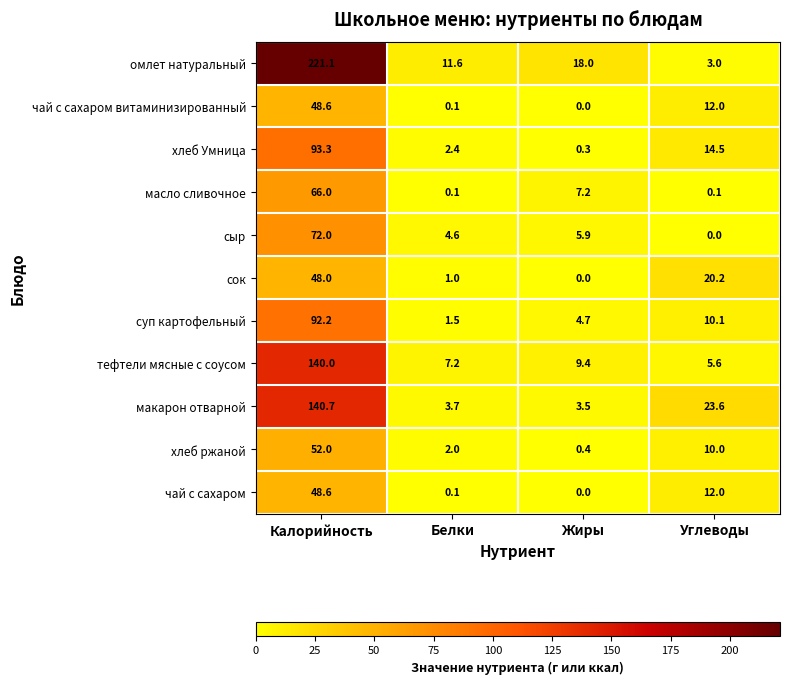

At which category is the sum across all series the highest?

Калорийность